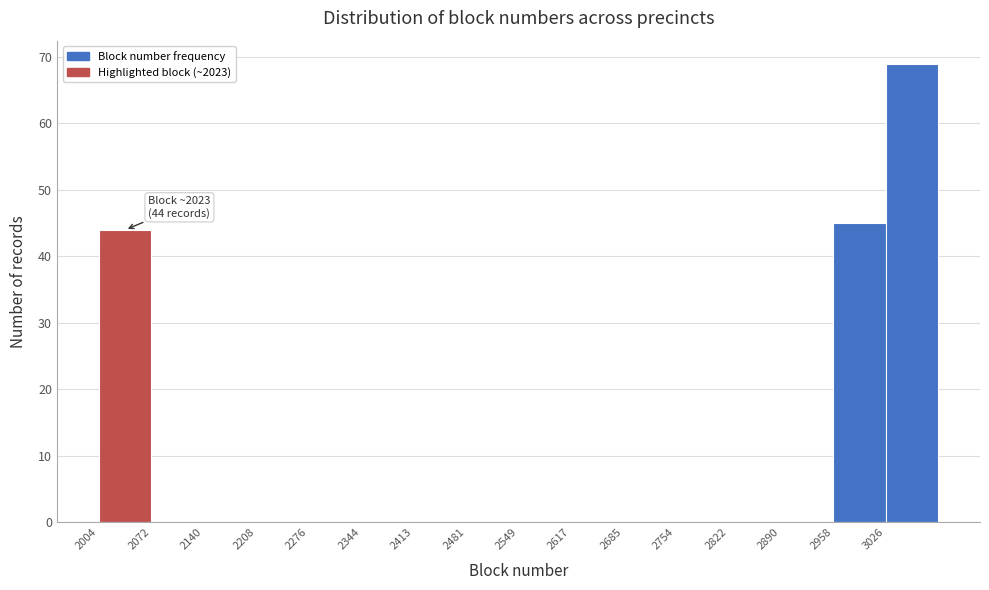

Over which range of the x-axis is the bar tallest?

3030 to 3100